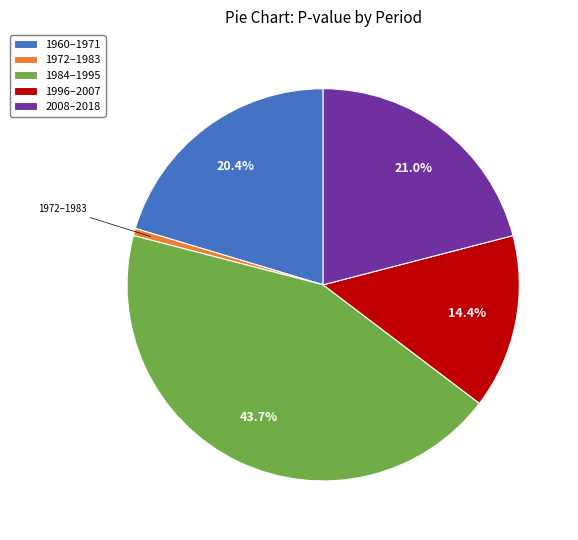

Which has a higher value, 1984–1995 or 1960–1971?

1984–1995